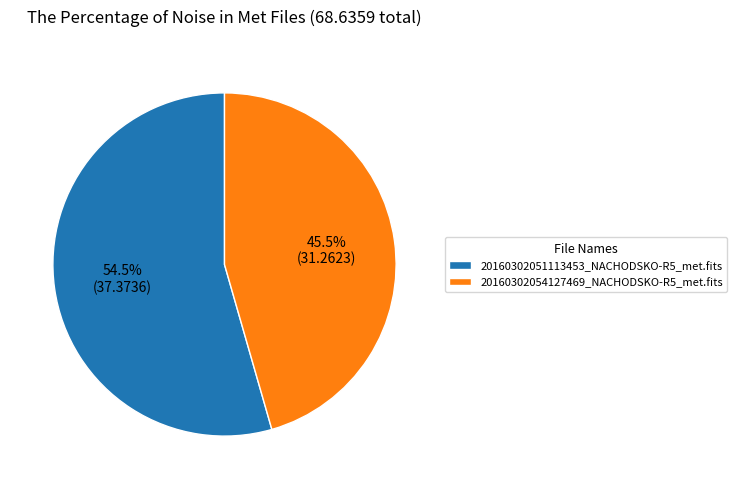

To the nearest percent, what is the average slice percentage?

50%